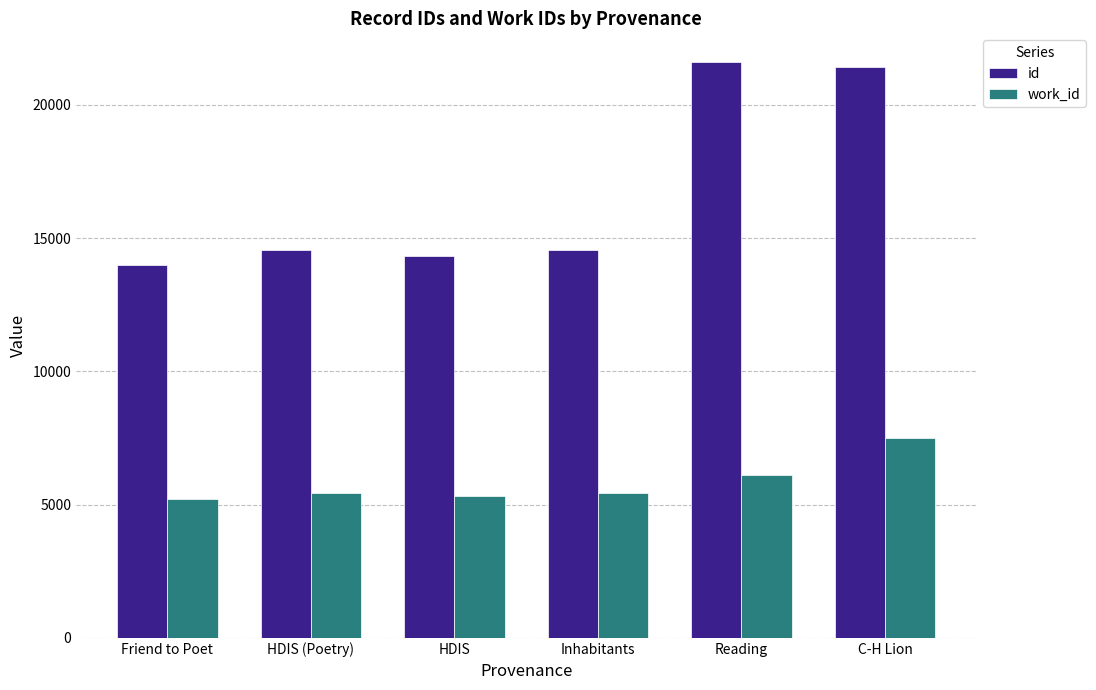

Is it true that work_id equals 6093.0 at Reading?

True